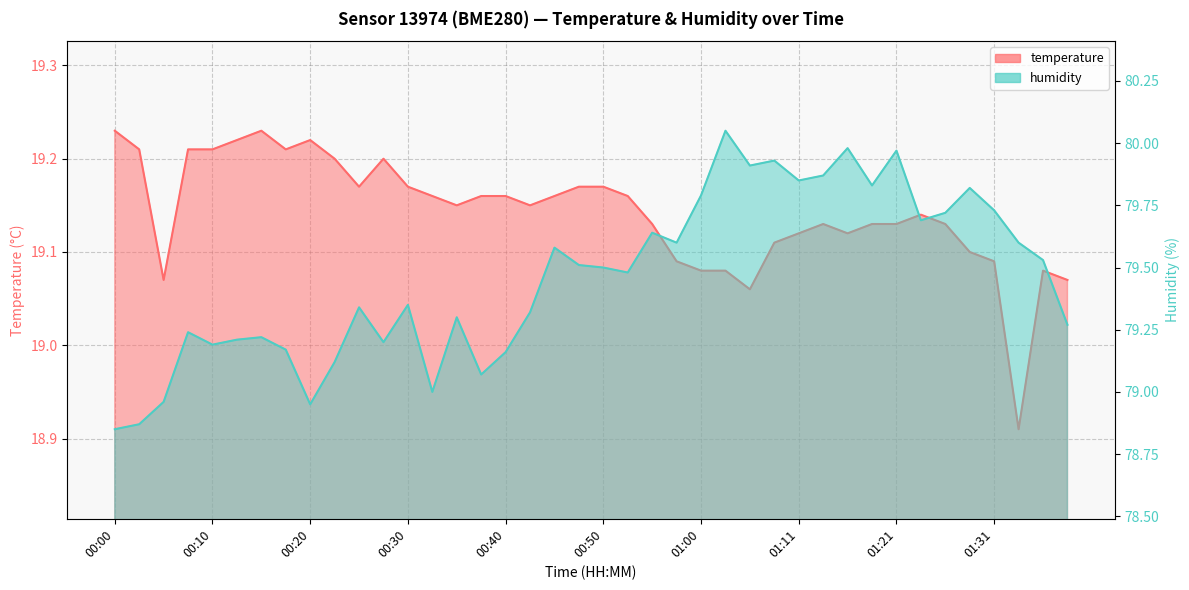

Reading left to right, what are all the values shown in this chart?

temperature: 19.2	19.2	19.1	19.2	19.2	19.2	19.2	19.2	19.2	19.2	19.2	19.2	19.2	19.2	19.1	19.2	19.2	19.1	19.2	19.2	19.2	19.2	19.1	19.1	19.1	19.1	19.1	19.1	19.1	19.1	19.1	19.1	19.1	19.1	19.1	19.1	19.1	18.9	19.1	19.1
humidity: 78.8	78.9	79.0	79.2	79.2	79.2	79.2	79.2	79.0	79.1	79.3	79.2	79.3	79.0	79.3	79.1	79.2	79.3	79.6	79.5	79.5	79.5	79.6	79.6	79.8	80.0	79.9	79.9	79.8	79.9	80.0	79.8	80.0	79.7	79.7	79.8	79.7	79.6	79.5	79.3